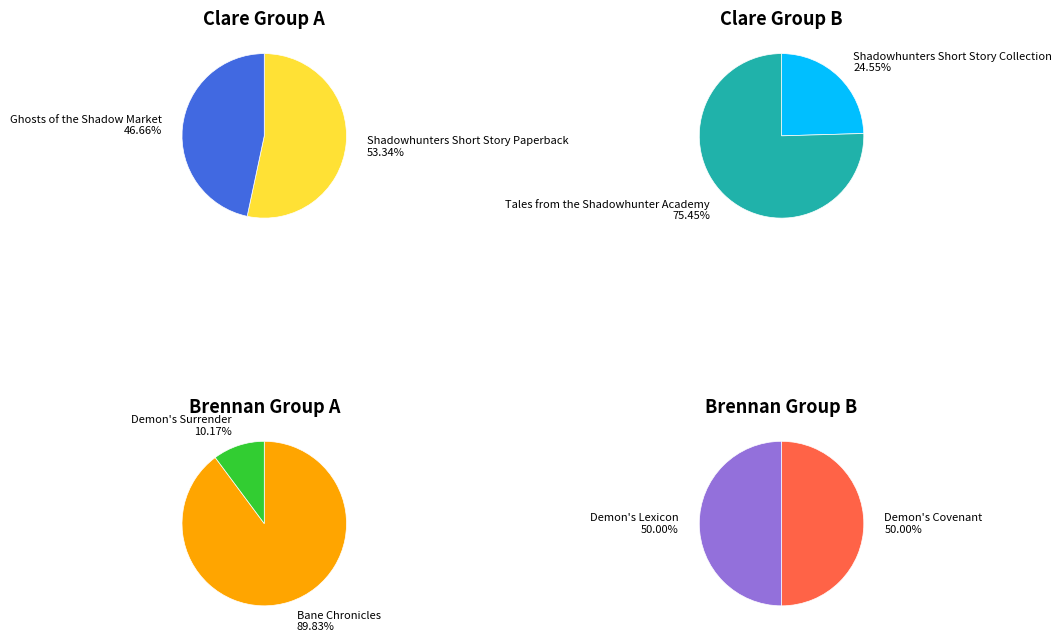

The Ghosts of the Shadow Market slice represents 16% of the pie. True or false?

False